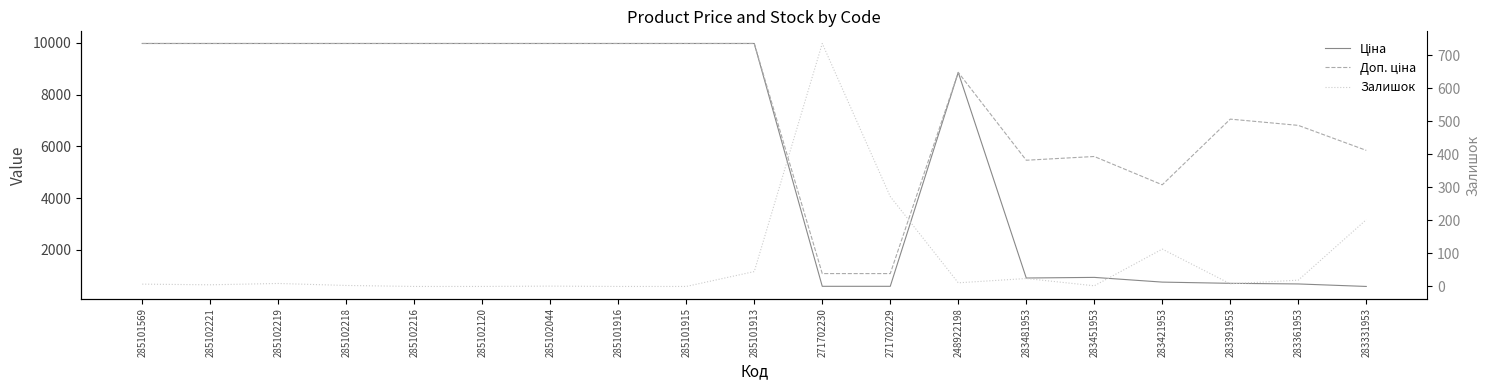

How many values in Залишок are above zero?

15